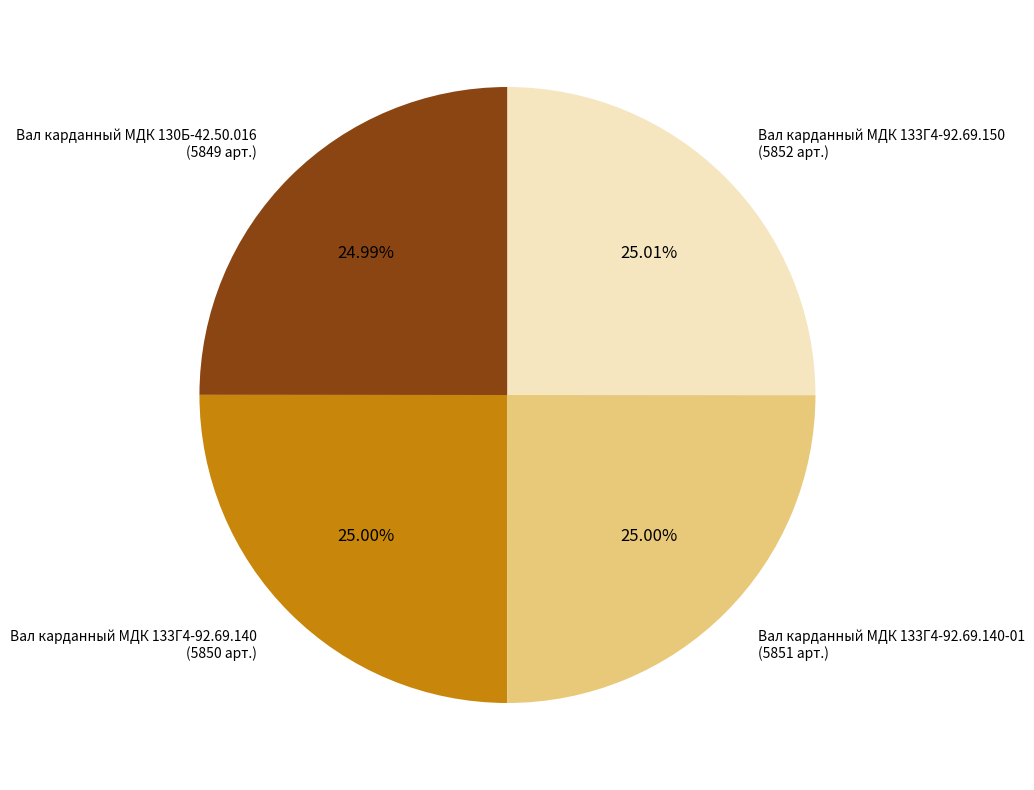

The Вал карданный МДК 133Г4-92.69.140 slice represents 25% of the pie. True or false?

True